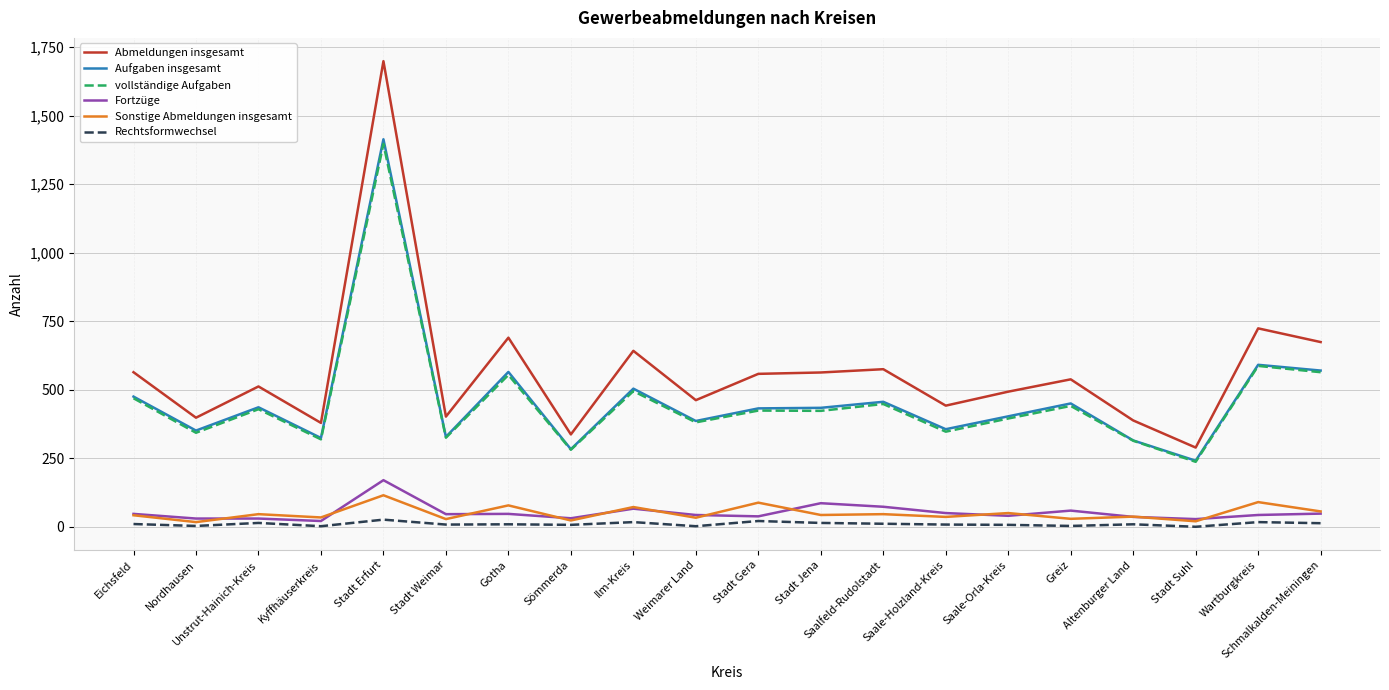

What is the sum of all vollständige Aufgaben values?

9173